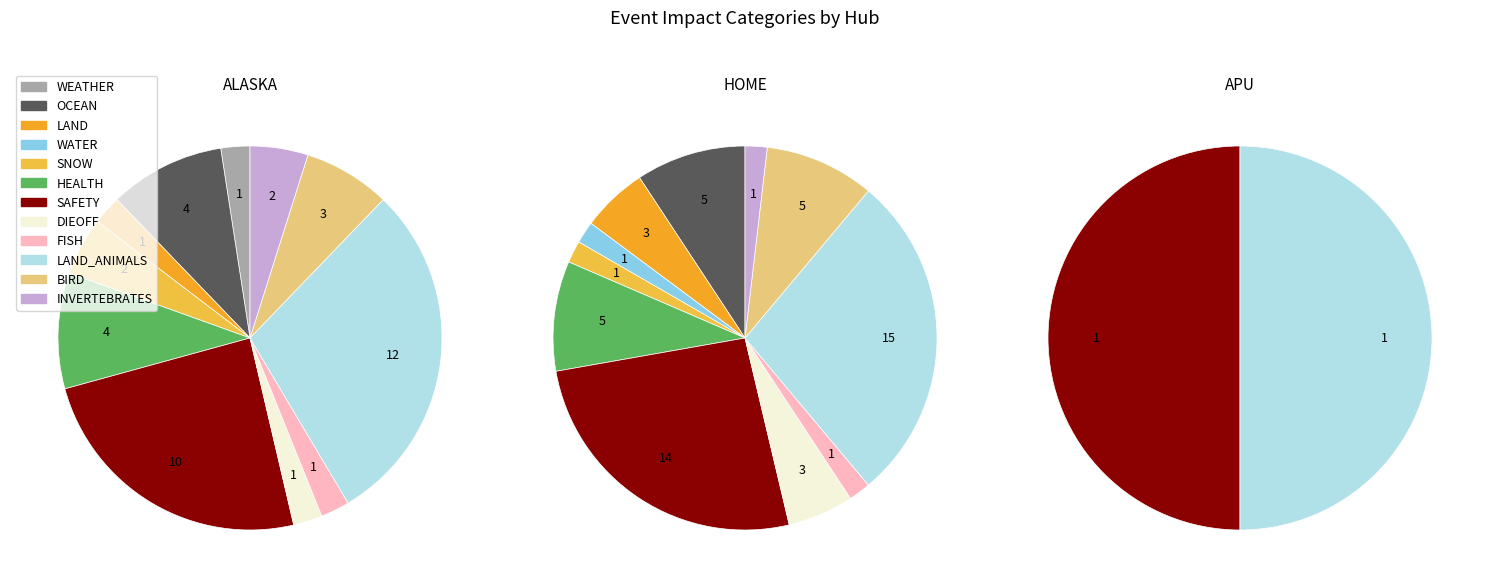

Which slice is the smallest?

WATER